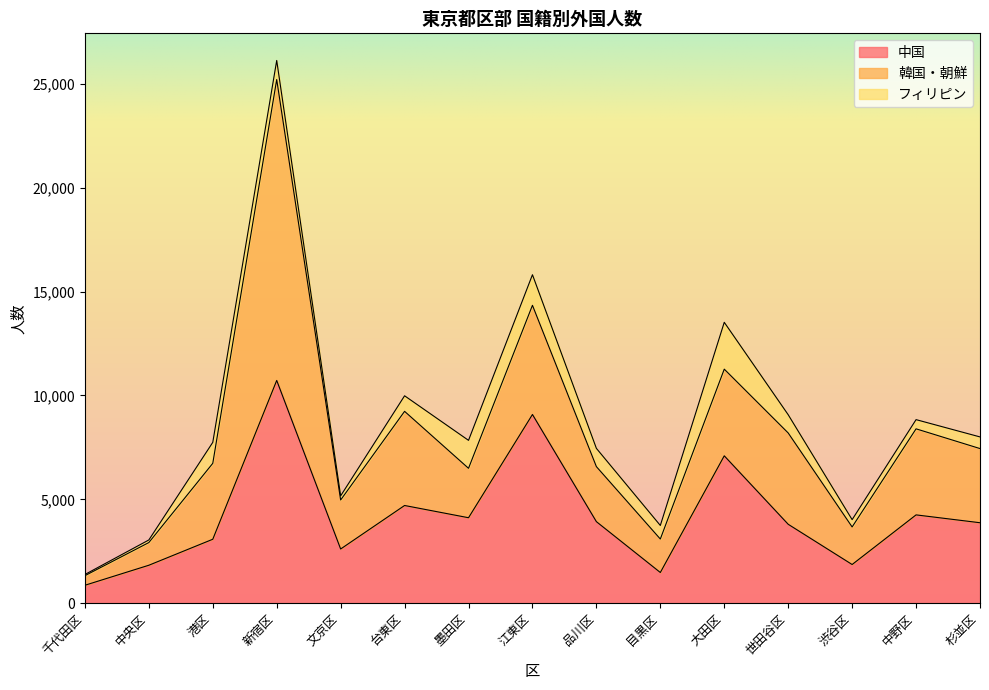

Which series ends up on top after the final intersection of 韓国・朝鮮 and 中国?

中国